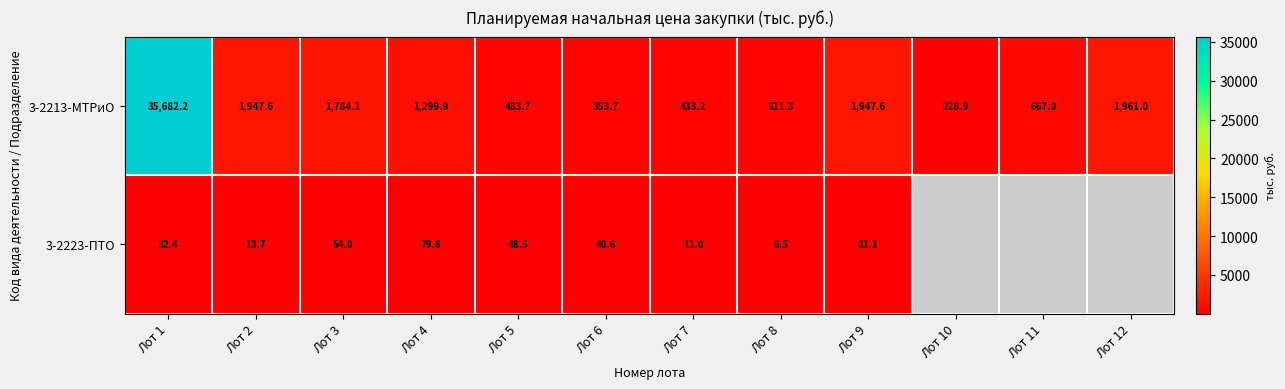

Which series has the widest spread of values?

3-2213-МТРиО